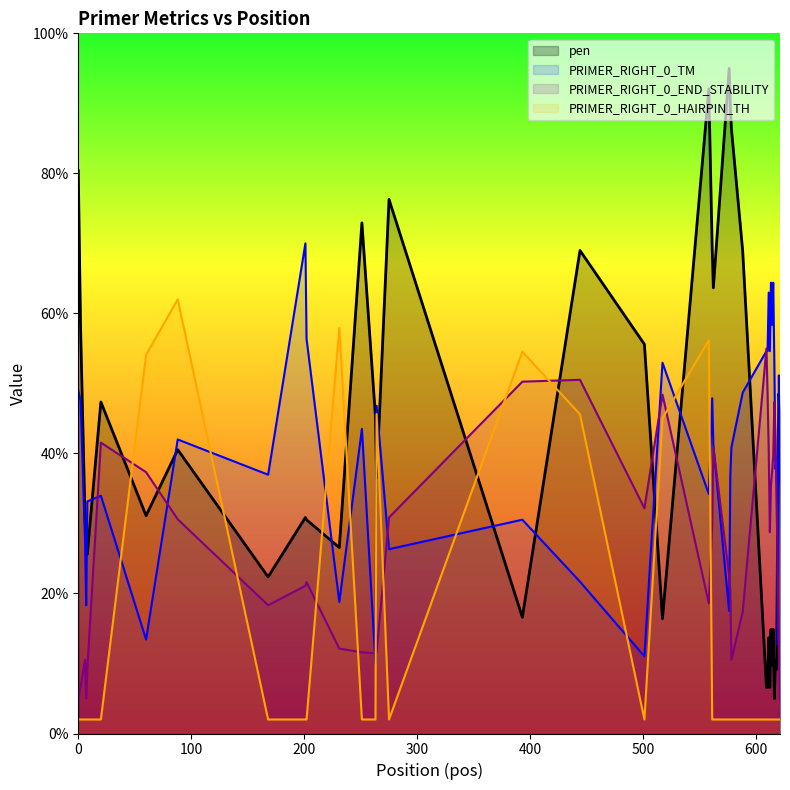

True or false: PRIMER_RIGHT_0_TM and PRIMER_RIGHT_0_HAIRPIN_TH cross at least once.

True